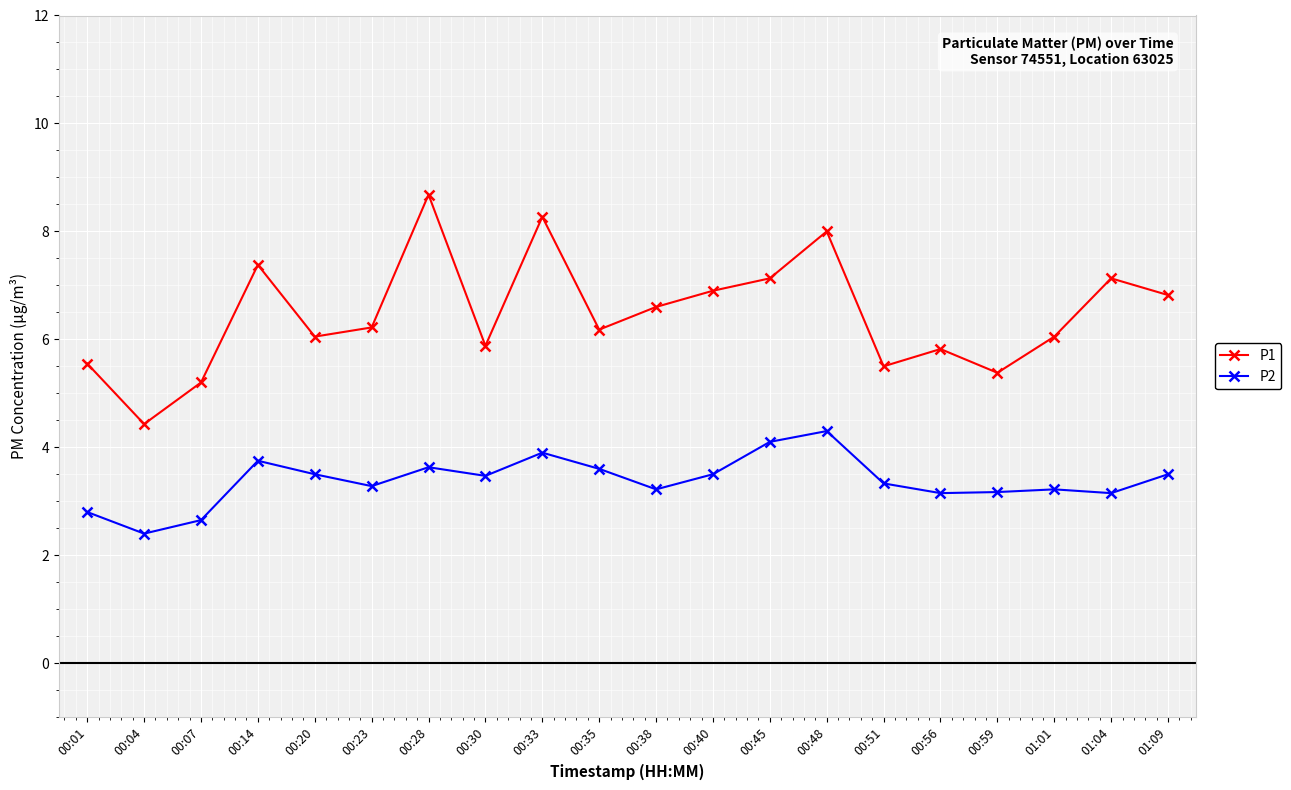

What is the value of the P1 point at the 15th from the left?

5.5